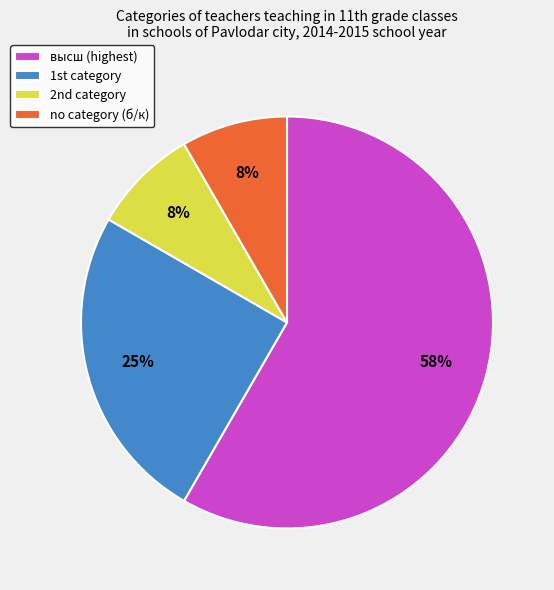

Is it true that высш (highest) is 48% of the pie?

False